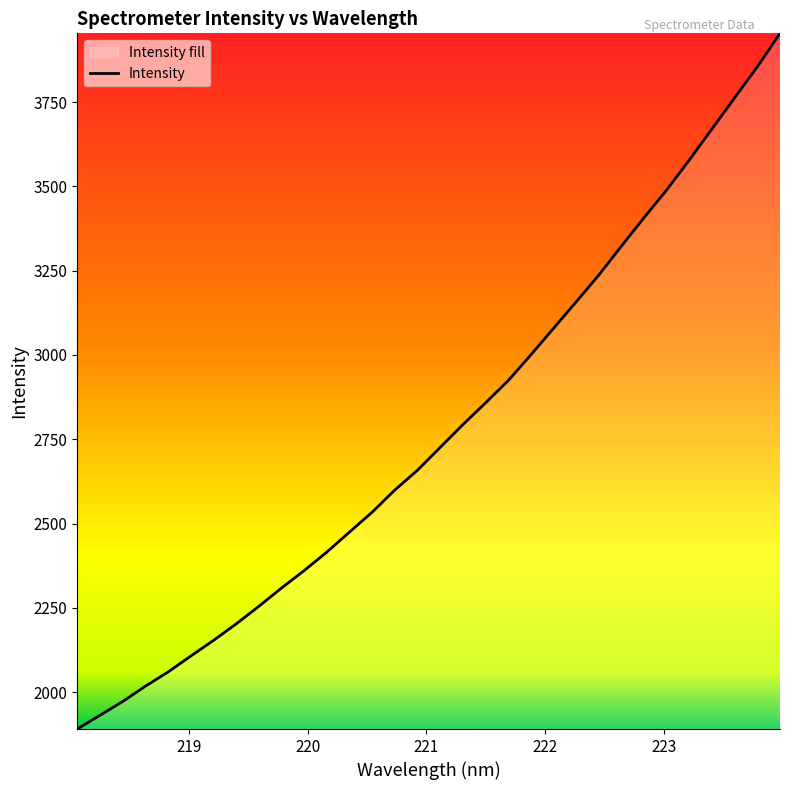

What is the maximum value shown in the chart?

3953.8